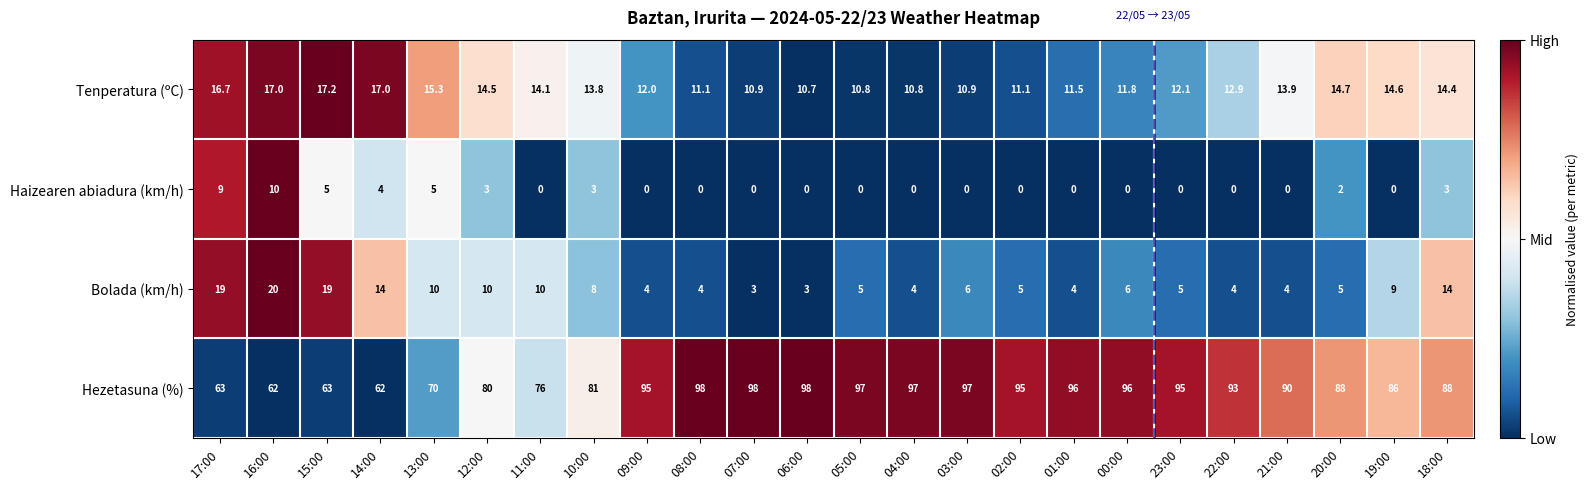

Rank the series at 06:00 from highest to lowest value.

Hezetasuna (%), Tenperatura (ºC), Bolada (km/h), Haizearen abiadura (km/h)